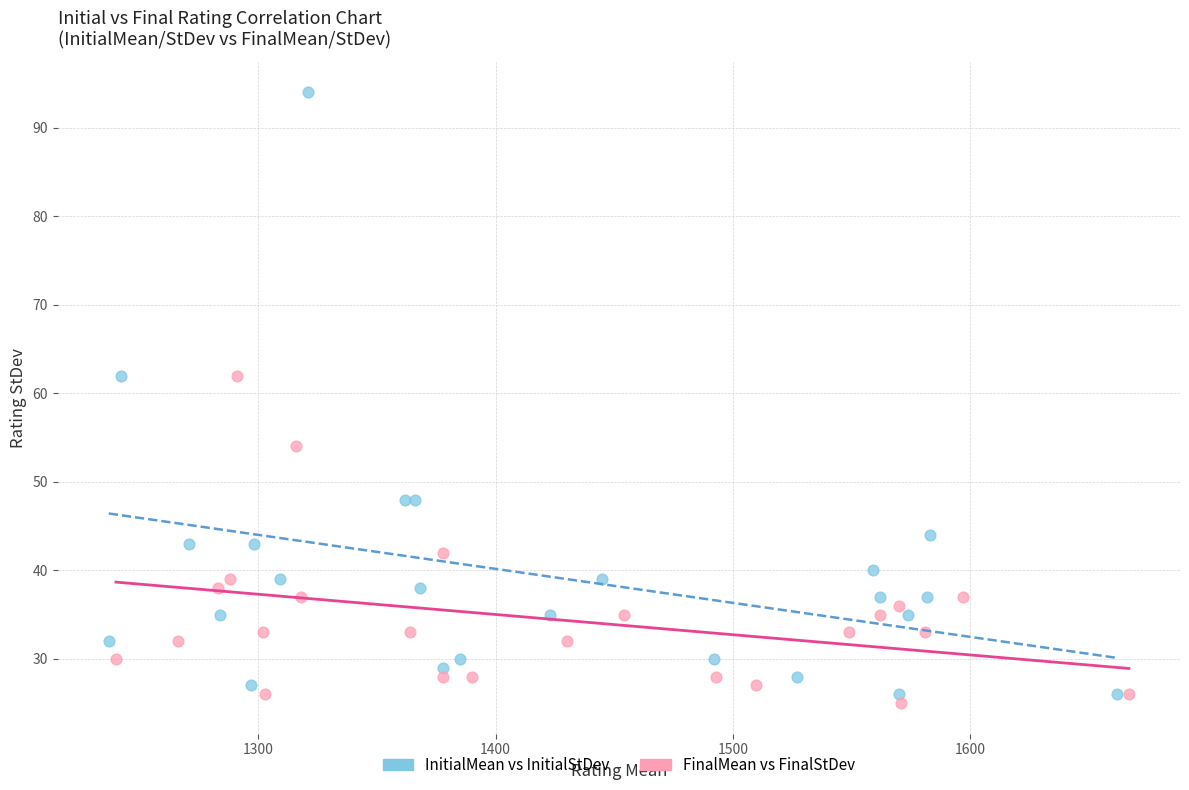

Which series reaches the maximum Y coordinate?

InitialMean vs InitialStDev